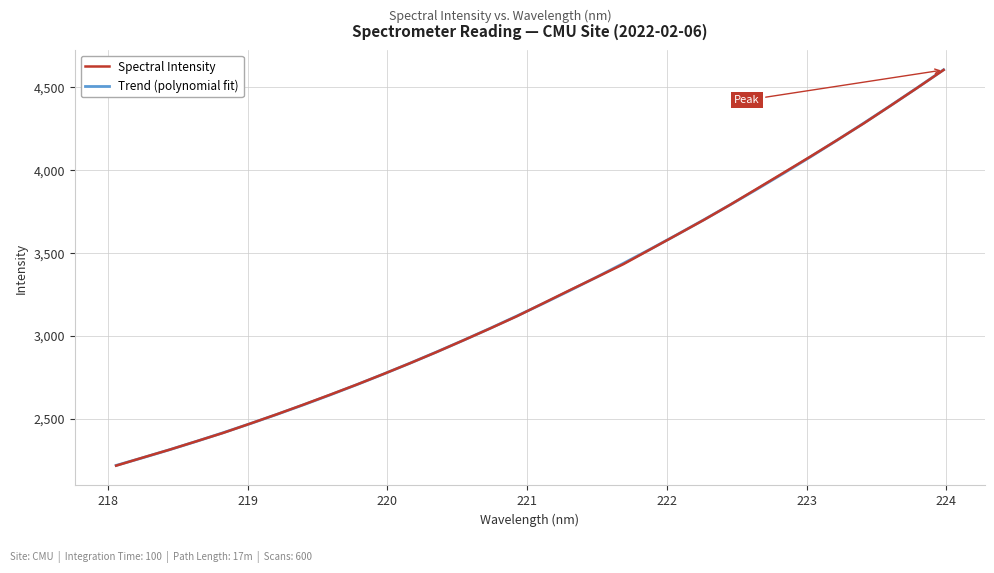

What is the difference between the second highest and second lowest values in the Spectral Intensity series?

2229.4